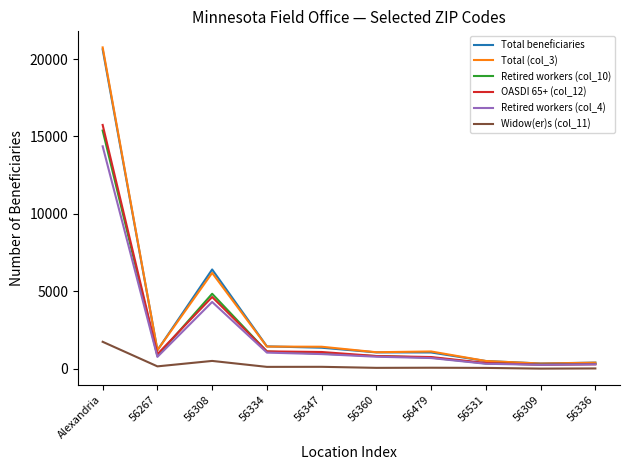

Which series has the widest spread of values?

Total (col_3)